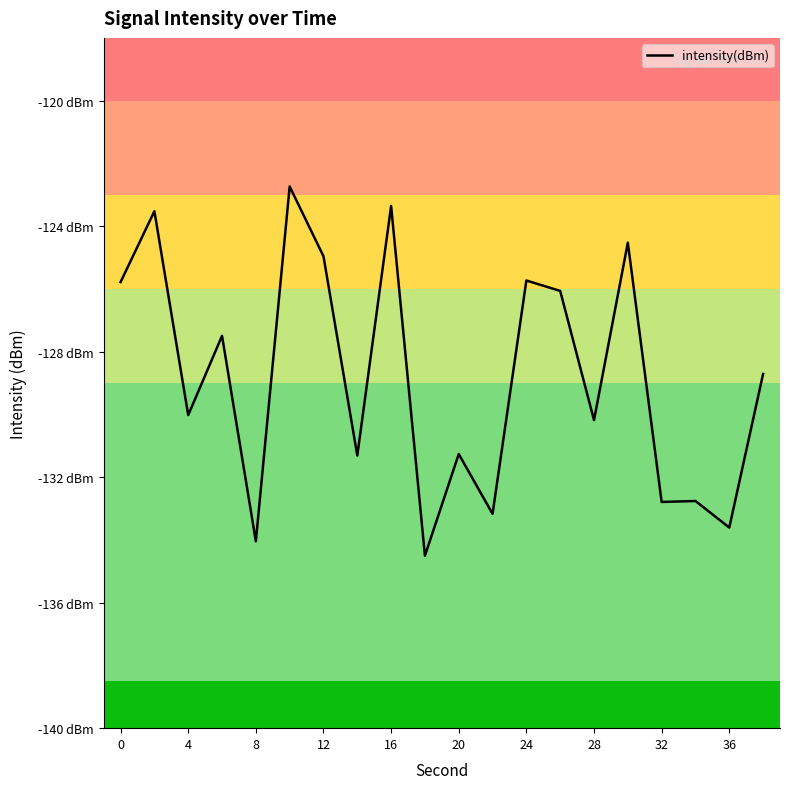

True or false: there are more than 0 points higher than both neighbors.

True